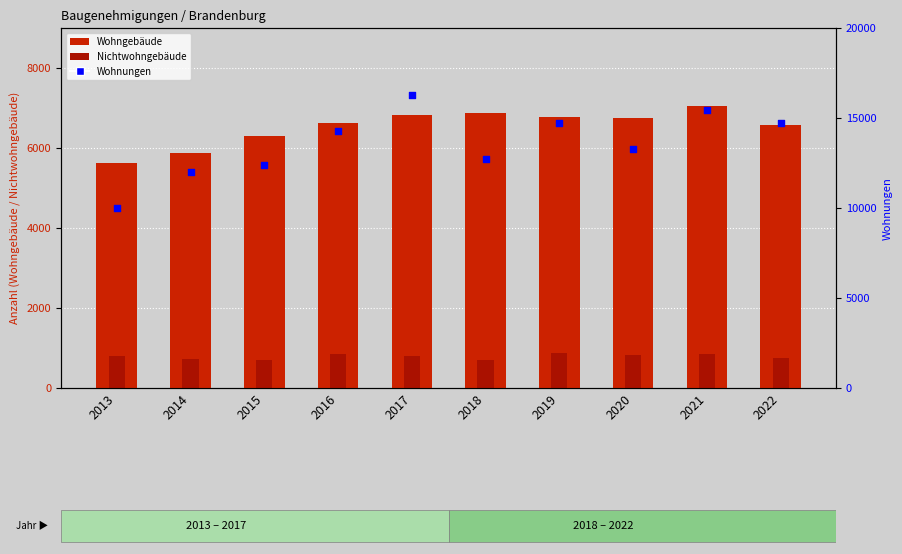

Which series reaches the maximum Y coordinate?

Wohnungen